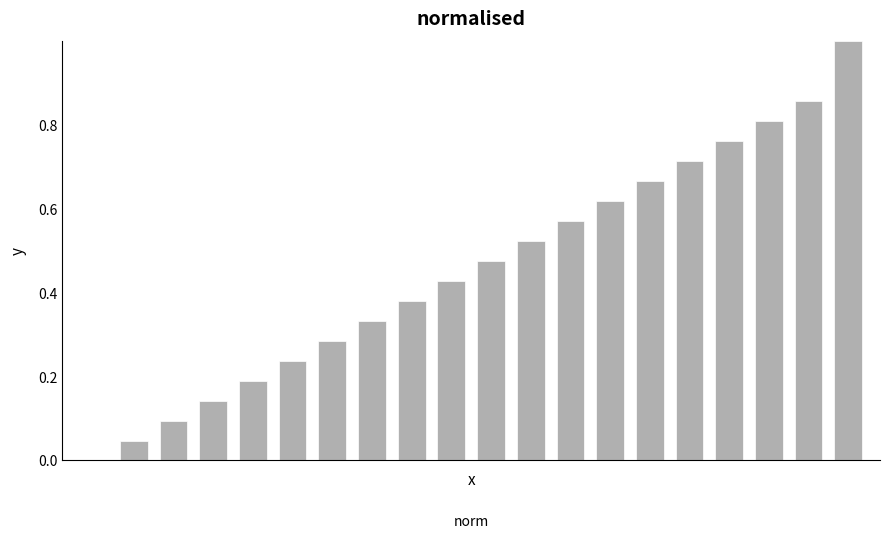

What is the sum of all values?

9.1